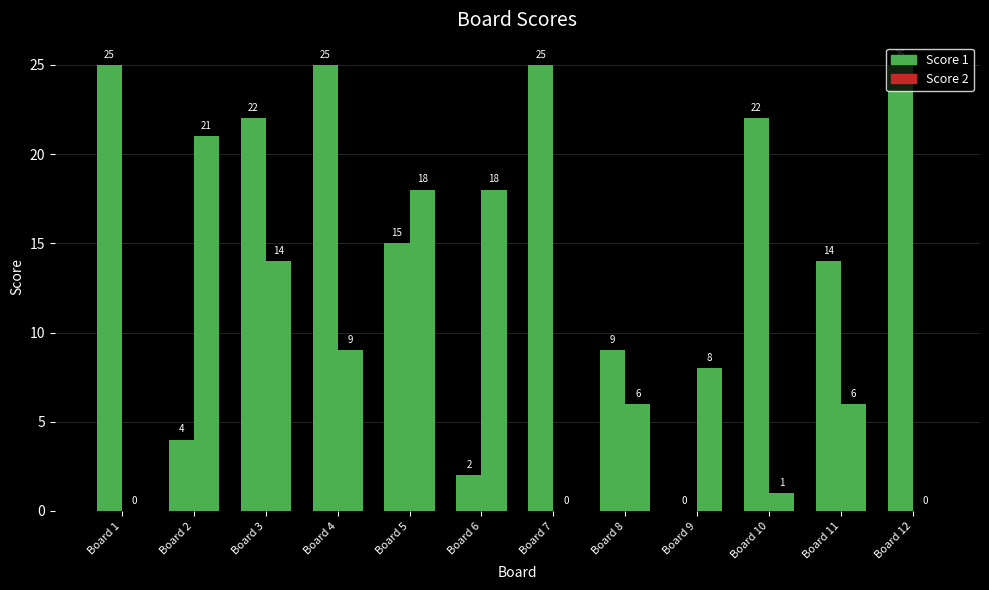

How many values in Score 2 are above zero?

9